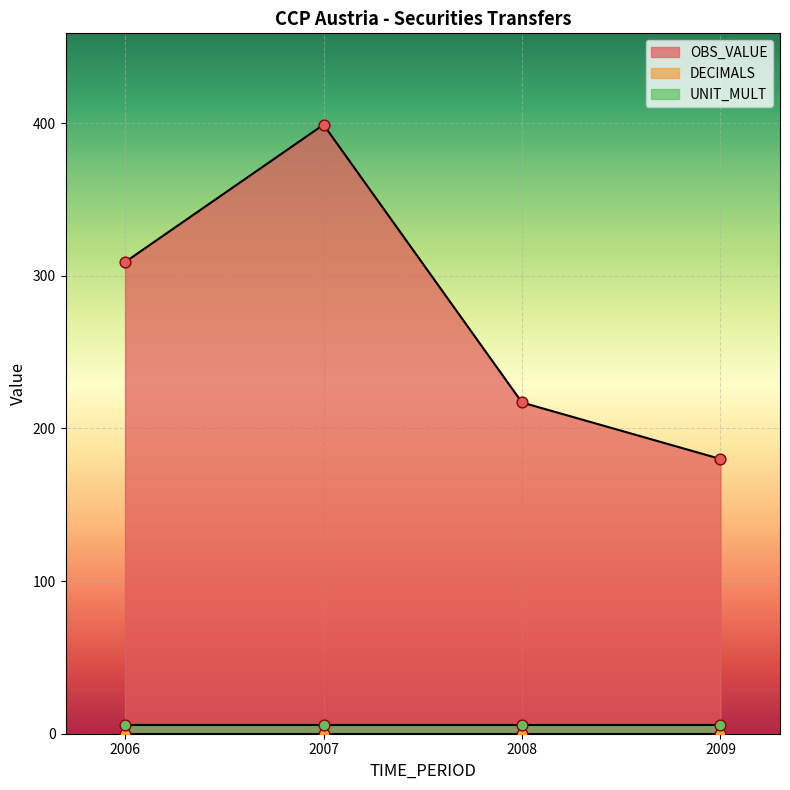

At how many categories does at least one series exceed 149?

4